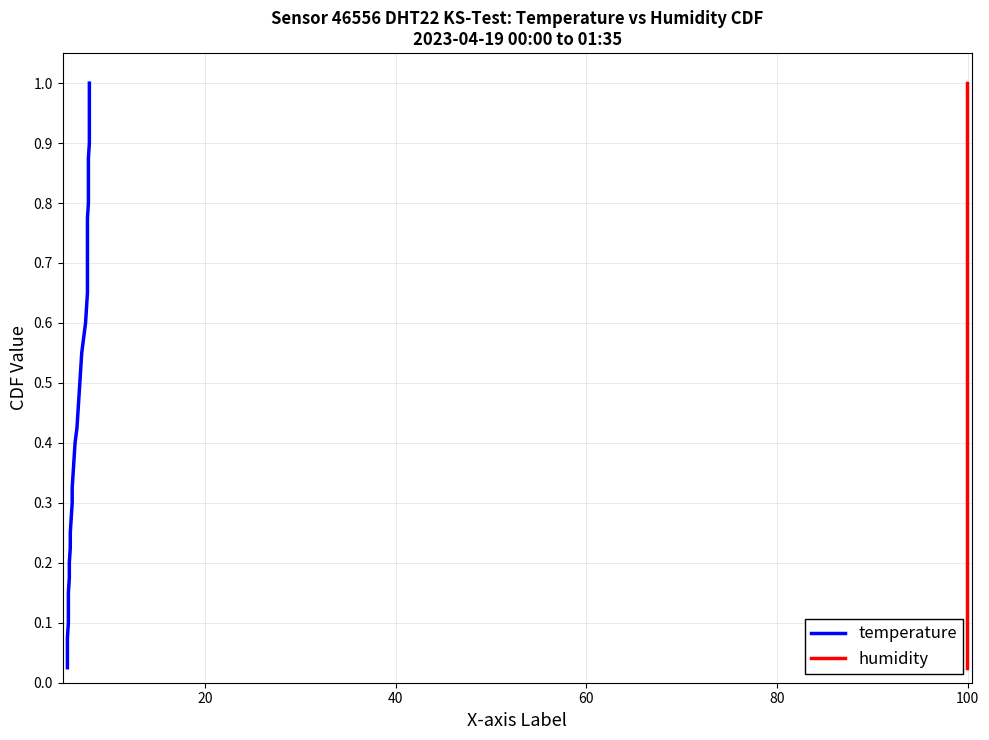

Reading left to right, what are all the values shown in this chart?

temperature: 0.0	0.1	0.1	0.1	0.1	0.1	0.2	0.2	0.2	0.2	0.3	0.3	0.3	0.3	0.4	0.4	0.4	0.5	0.5	0.5	0.5	0.6	0.6	0.6	0.6	0.7	0.7	0.7	0.7	0.8	0.8	0.8	0.8	0.8	0.9	0.9	0.9	0.9	1.0	1.0
humidity: 0.0	0.1	0.1	0.1	0.1	0.1	0.2	0.2	0.2	0.2	0.3	0.3	0.3	0.3	0.4	0.4	0.4	0.5	0.5	0.5	0.5	0.6	0.6	0.6	0.6	0.7	0.7	0.7	0.7	0.8	0.8	0.8	0.8	0.8	0.9	0.9	0.9	0.9	1.0	1.0